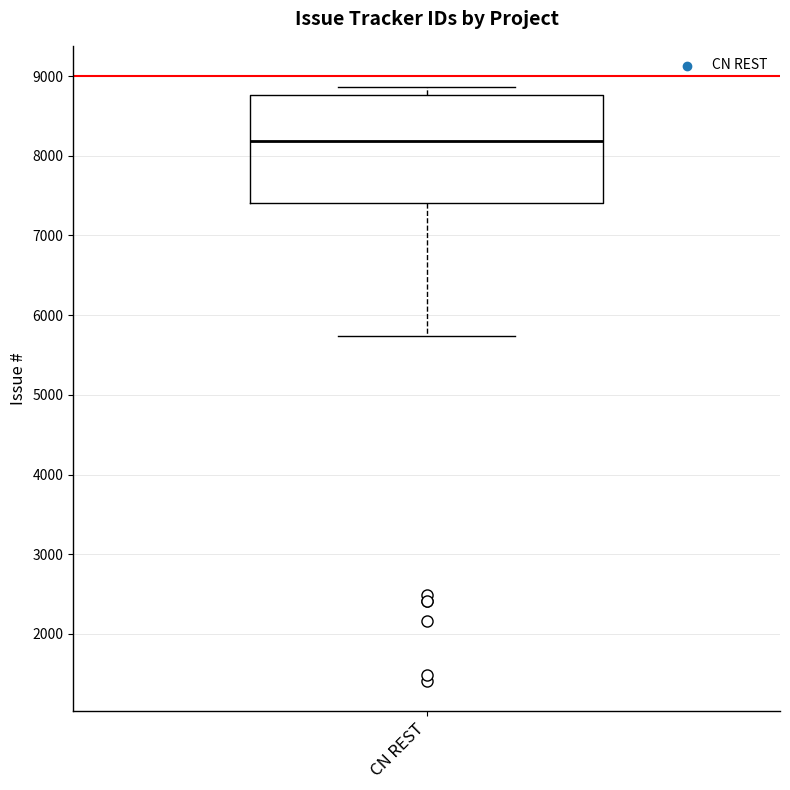

Transcribe this box plot: give where the median line is, the range the box spans, and where the two whiskers end, as read against the y-axis. The values are not printed on the chart, so give them approximately, as read against the axis.

median 8200, box 7400 to 8800, whiskers 5700 to 8900